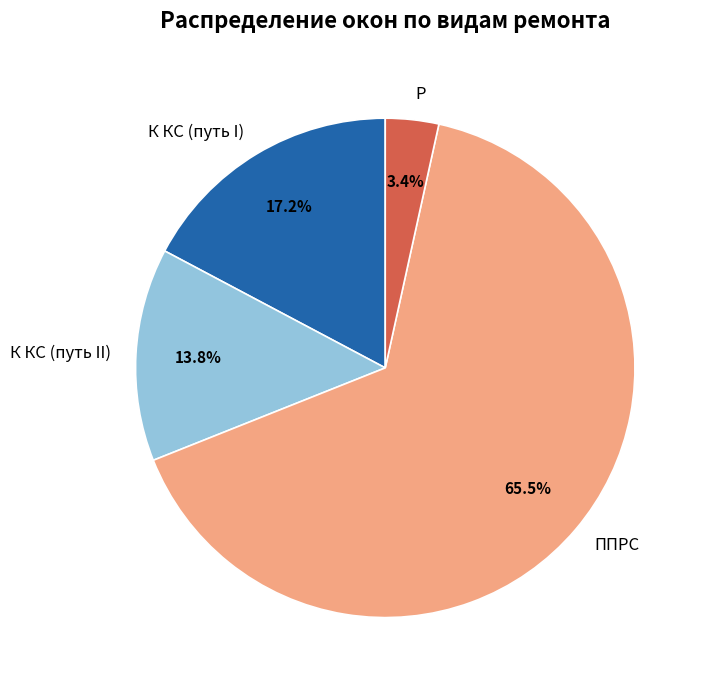

To the nearest percent, what portion does Р represent?

3%